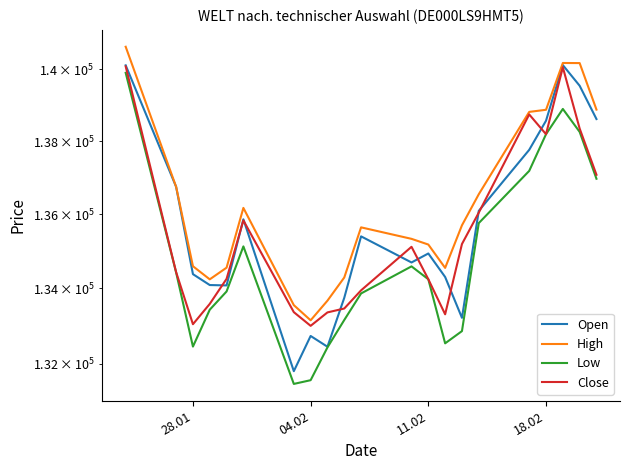

How many distinct data groups are displayed?

4